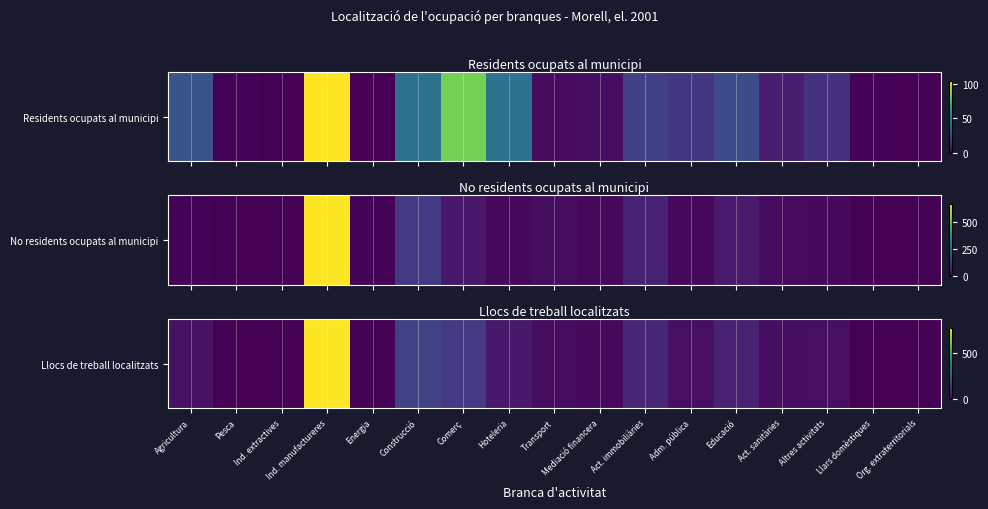

At which category does the chart reach its minimum across all series?

Ind. extractives